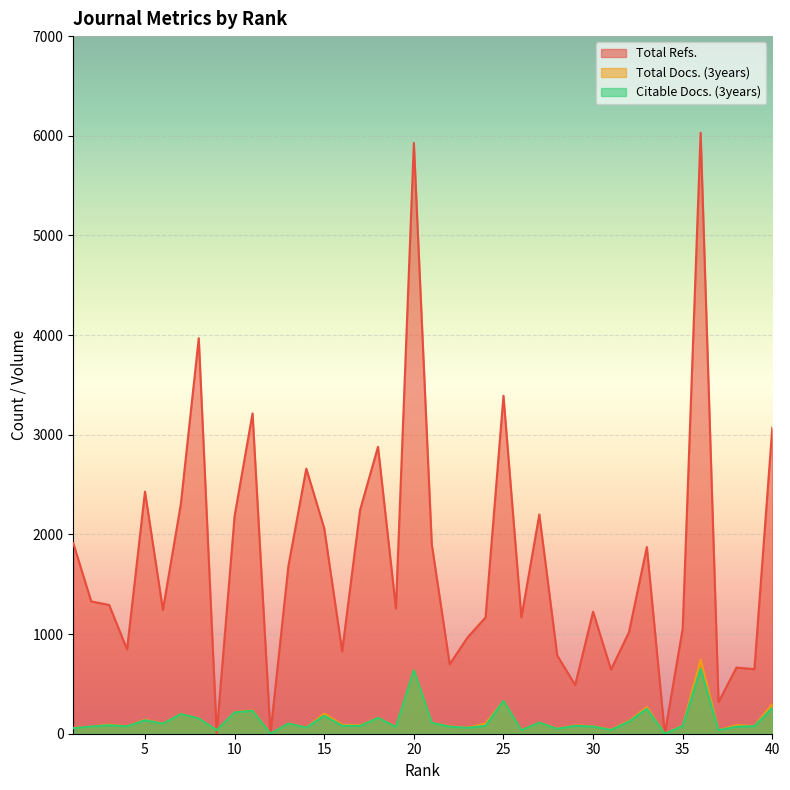

Where does the Total Docs. (3years) series first go above 90?

3